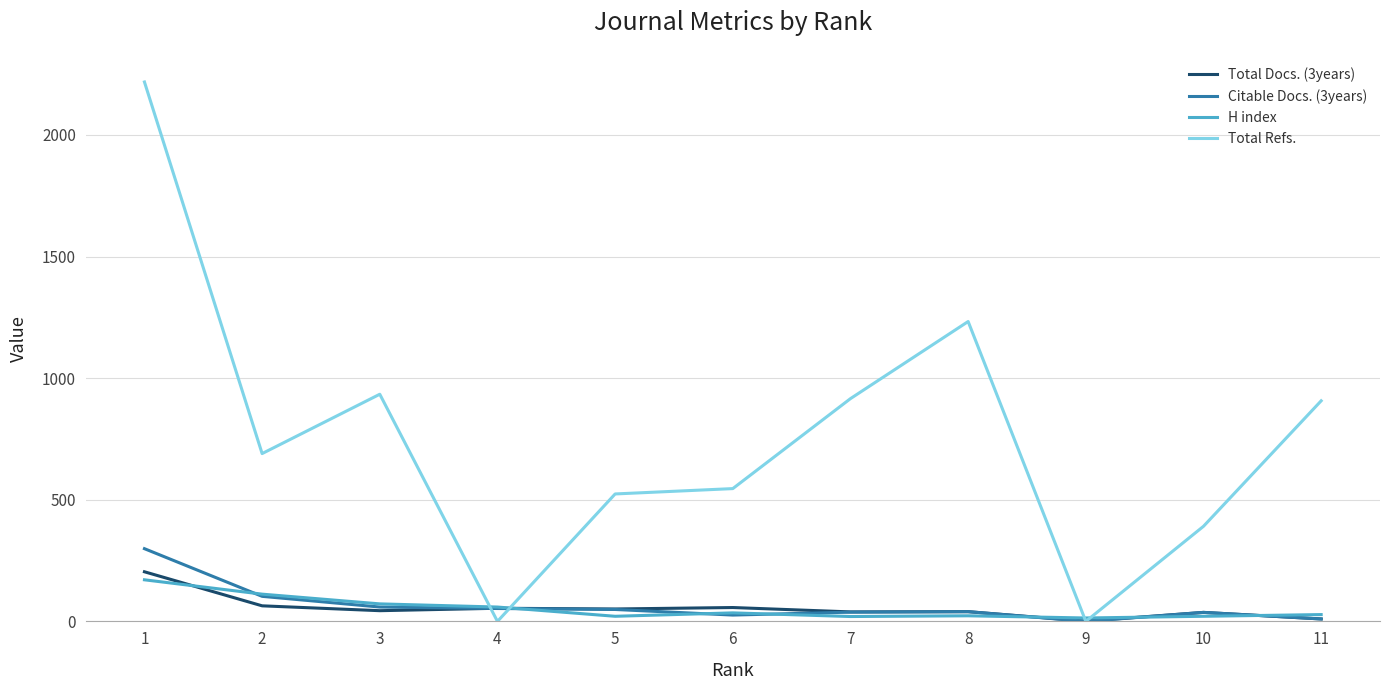

What is the maximum value for Total Docs. (3years)?

204